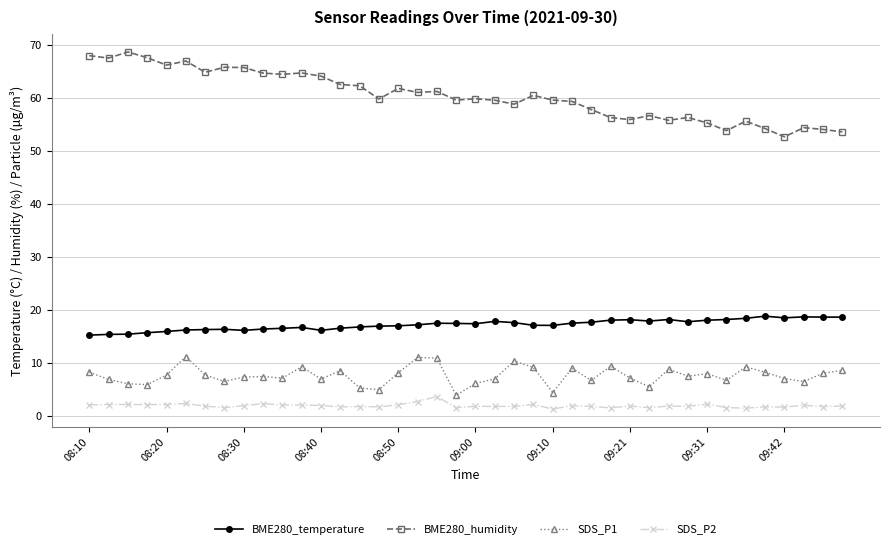

True or false: BME280_humidity has more than 0 points higher than both neighbors.

True